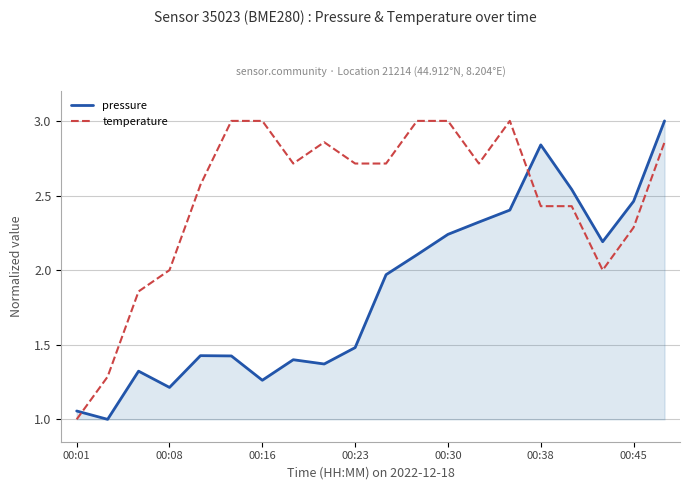

List the series in order of their overall mean, lowest first.

pressure, temperature